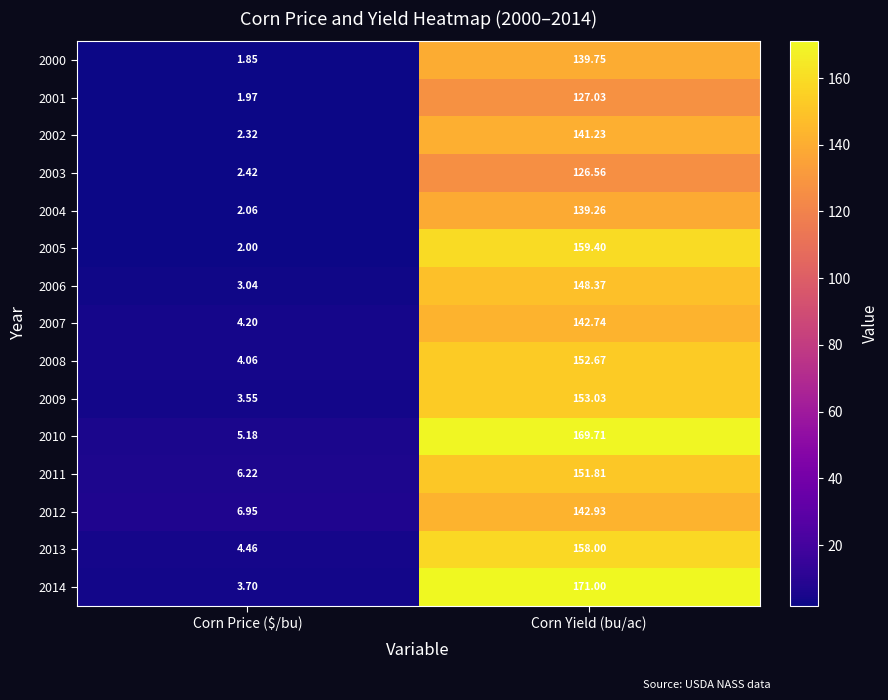

What is the spread (max minus min) of values at Corn Price ($/bu)?

5.1